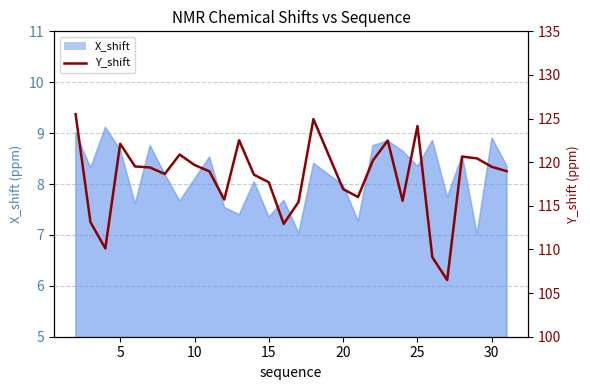

Reading left to right, extract all data points from this chart.

125.5	113.1	110.1	122.1	119.5	119.4	118.7	120.9	119.7	119.0	115.7	122.5	118.6	117.7	112.9	115.5	124.9	116.9	116.0	120.2	122.5	115.6	124.2	109.1	106.5	120.6	120.4	119.5	119.0